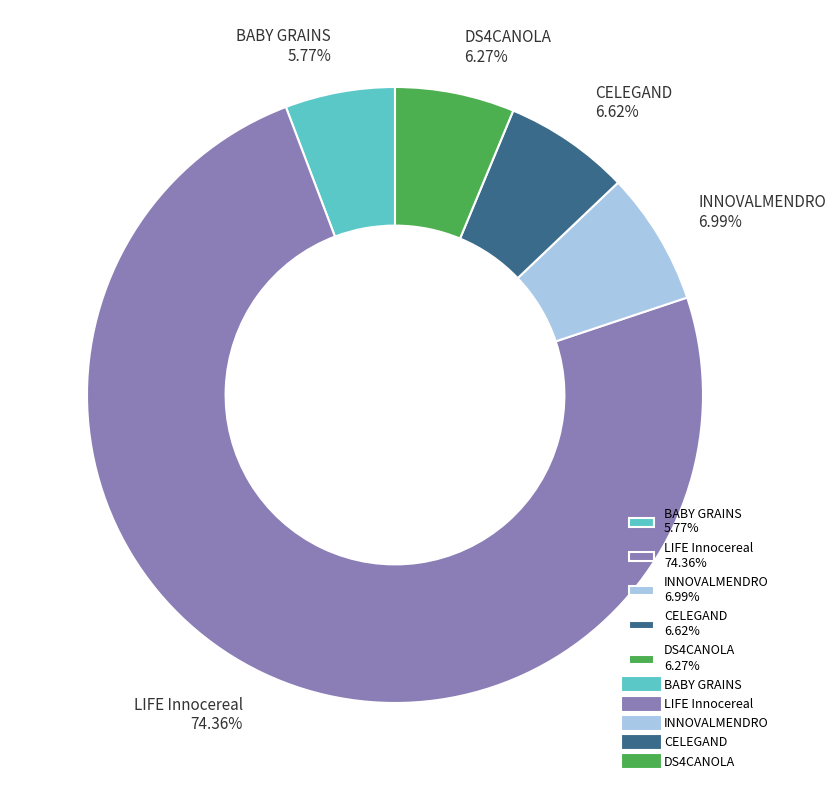

To the nearest percent, what portion does LIFE Innocereal represent?

74%